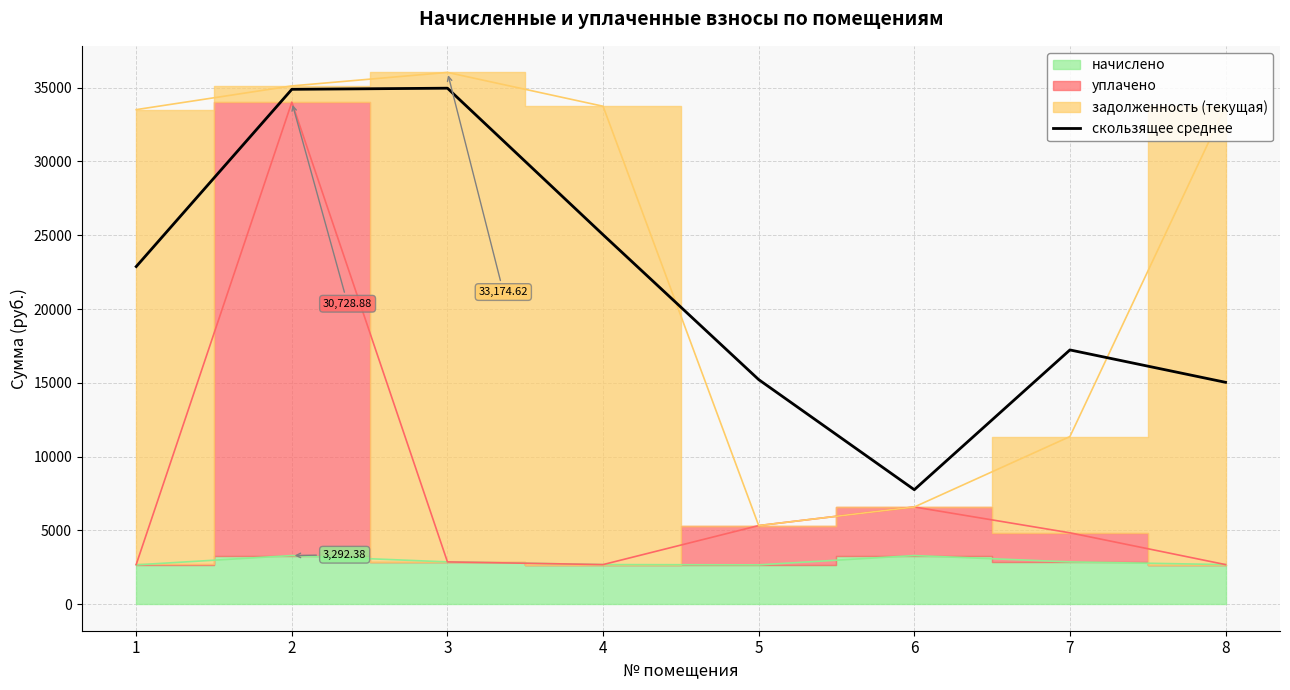

Between 5 and 2, which is larger?

2